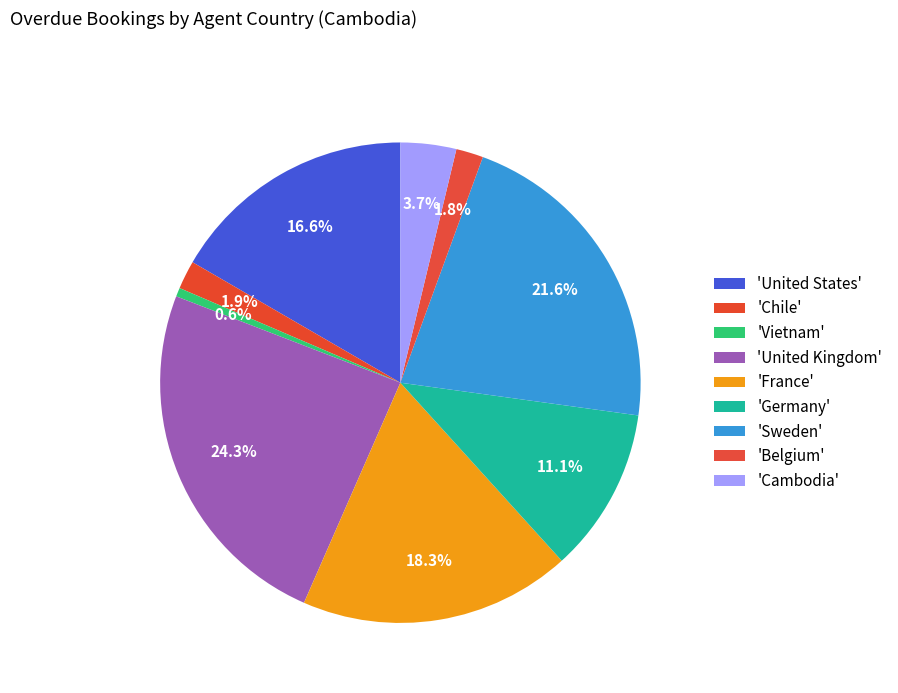

How many slices are in this pie chart?

9